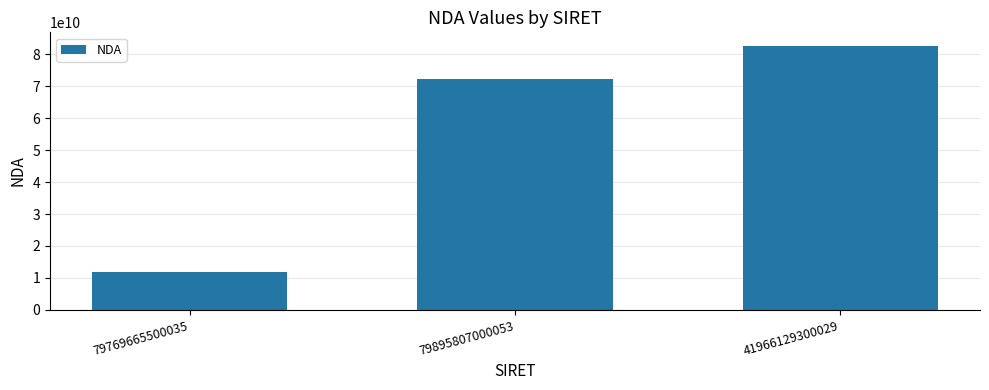

What is the label of the 3rd bar from the right?

79769665500035